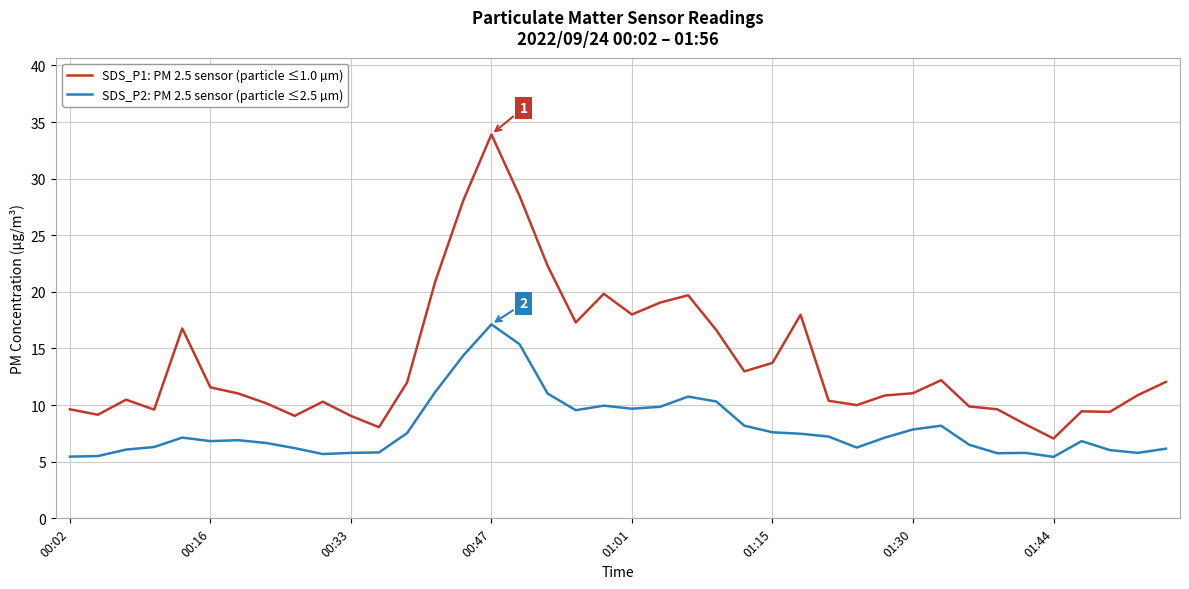

How many categories are shown in the chart?

40